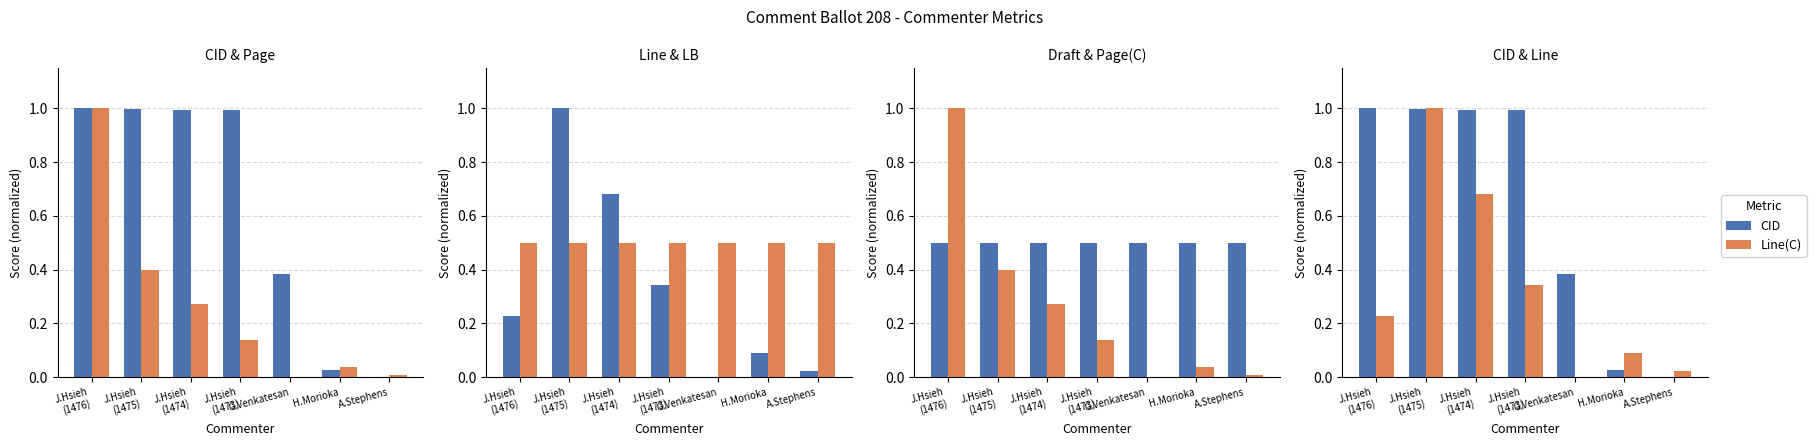

What is the maximum value shown in the chart?

1.0